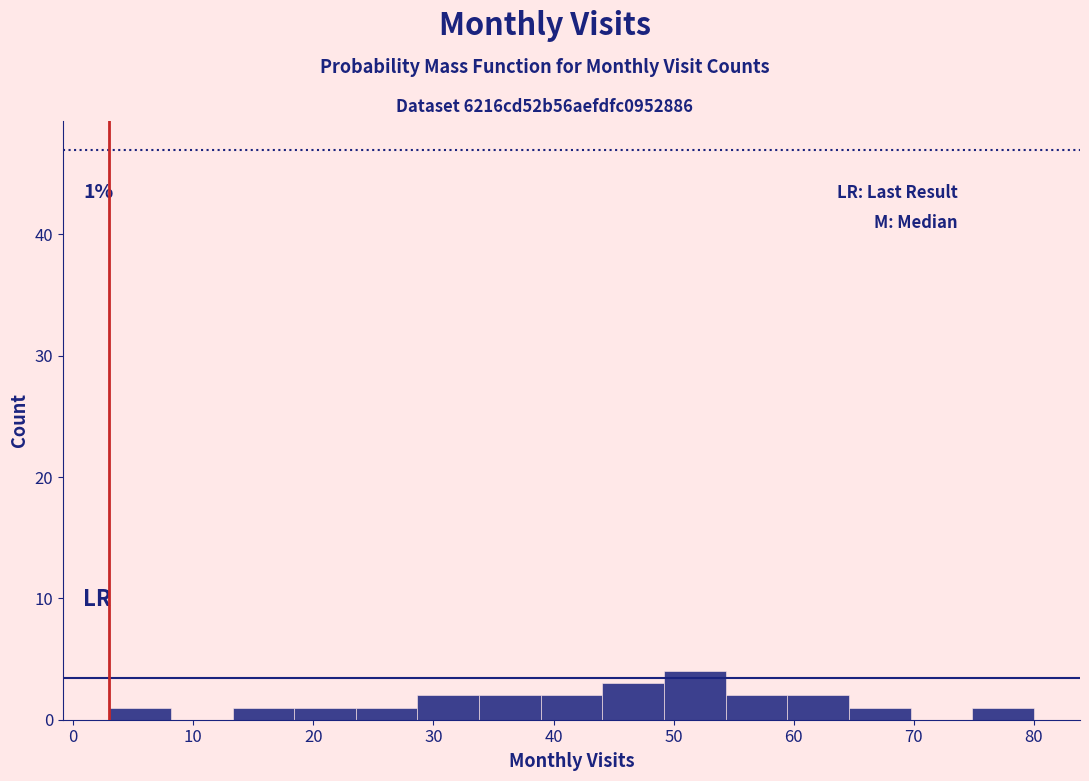

Which range on the x-axis has the tallest bar?

49 to 54